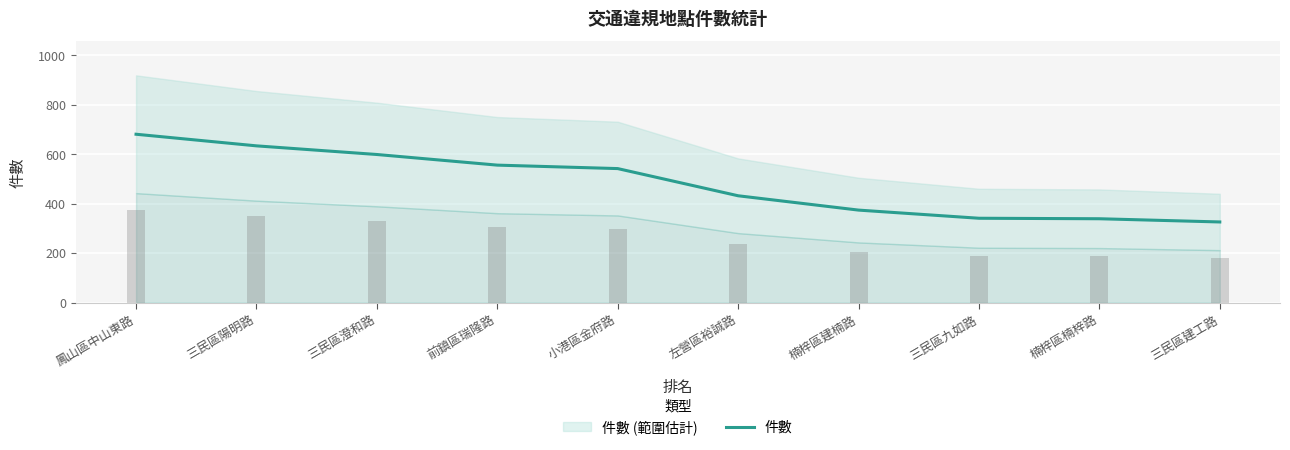

True or false: there are more than 2 points higher than both neighbors.

False